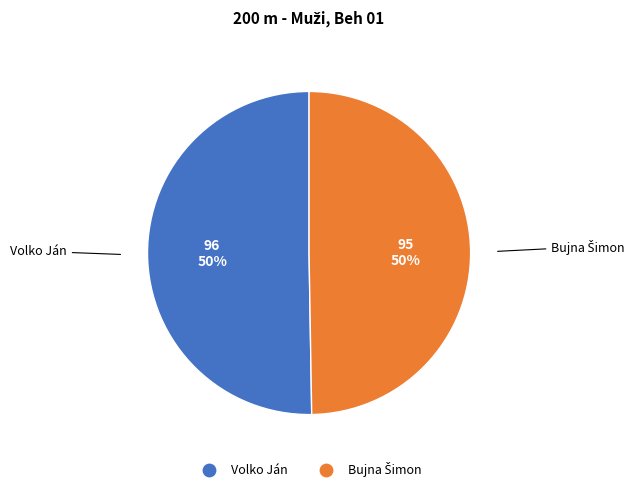

To the nearest percent, what percentage of the pie is Volko Ján?

50%